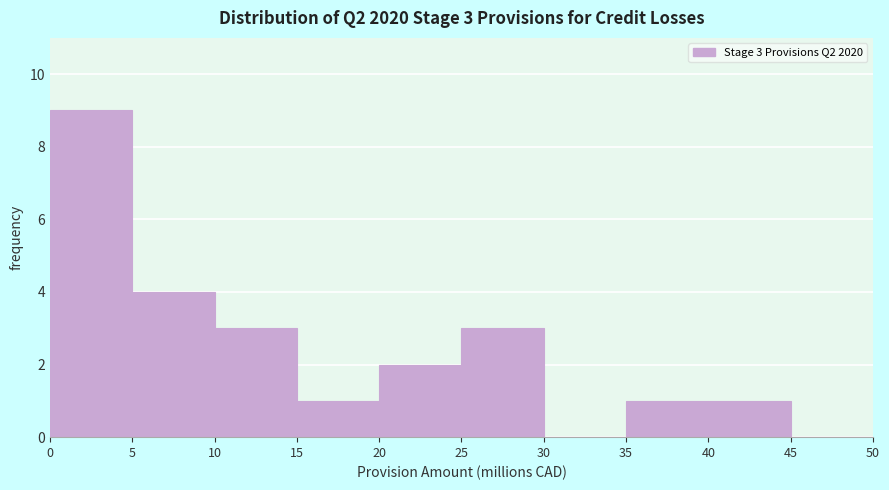

Which range on the x-axis has the tallest bar?

0 to 5